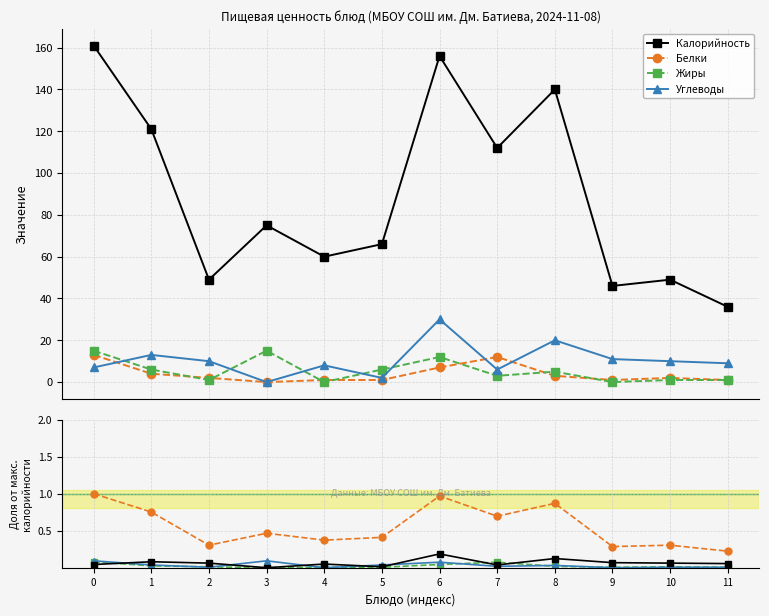

Where is Углеводы nearest to the value 0?

3